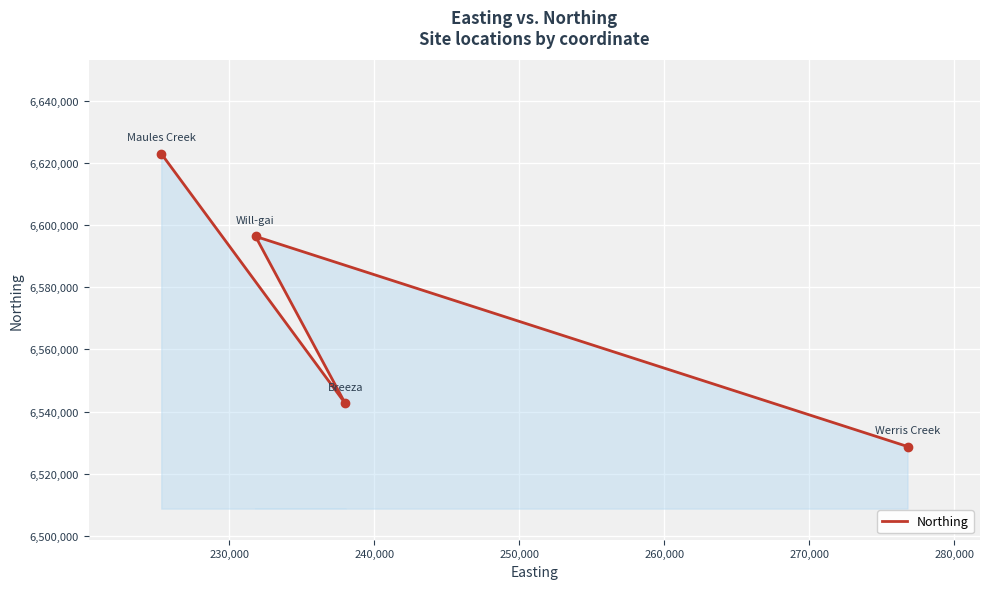

How many categories are shown in the chart?

4